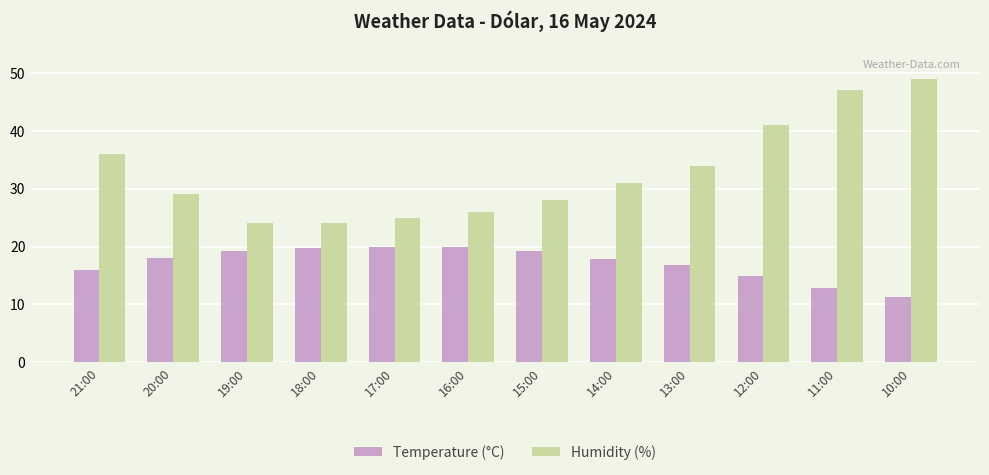

What is the difference between the highest and lowest values at 19:00?

4.8